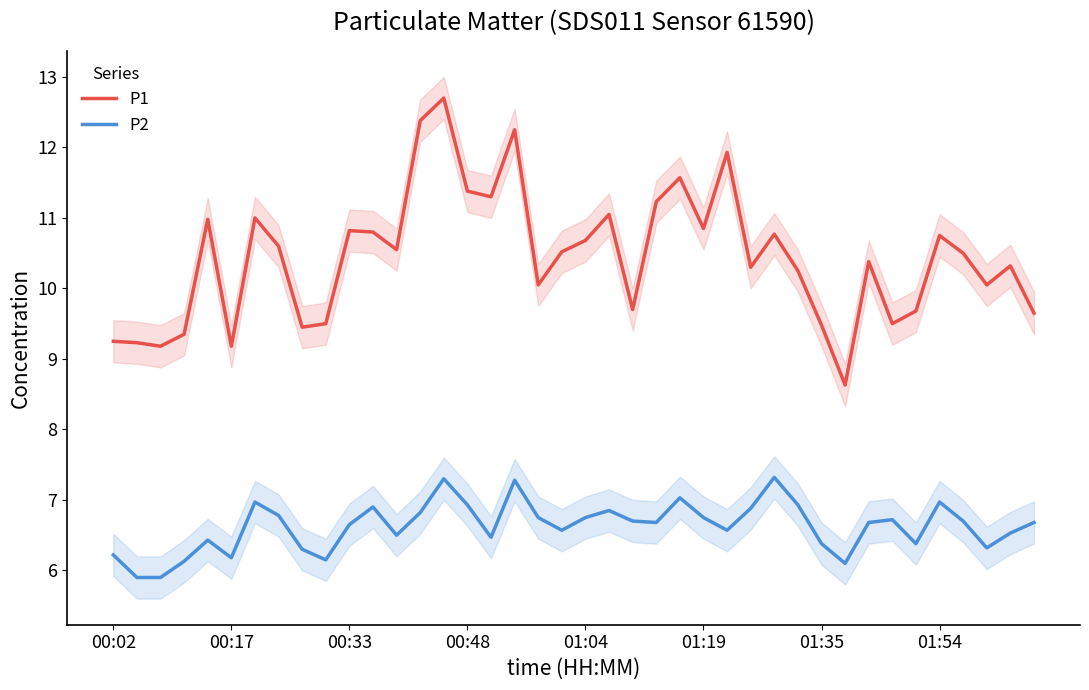

Rank the series at 32 from lowest to highest value.

P2, P1